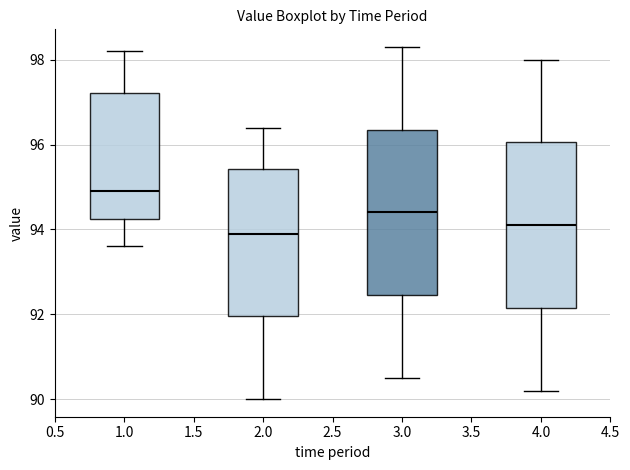

Reading left to right, read every box against the y-axis: the position of its median line, the range the box covers, and the ends of its whiskers. The values are not printed on the chart, so give them approximately, as read against the axis.

1.0: median 95.0, box 94.2 to 97.2, whiskers 93.6 to 98.2
2.0: median 94.0, box 92.0 to 95.4, whiskers 90.0 to 96.4
3.0: median 94.4, box 92.4 to 96.4, whiskers 90.6 to 98.4
4.0: median 94.2, box 92.2 to 96.0, whiskers 90.2 to 98.0